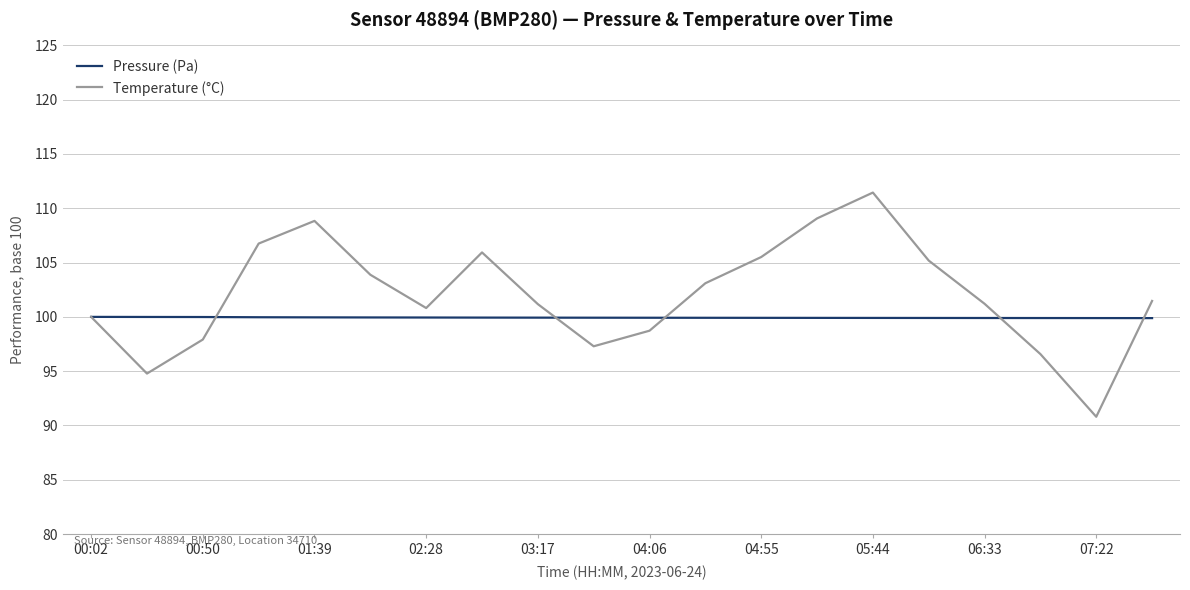

What is the sum of all Temperature (°C) values?

2040.5